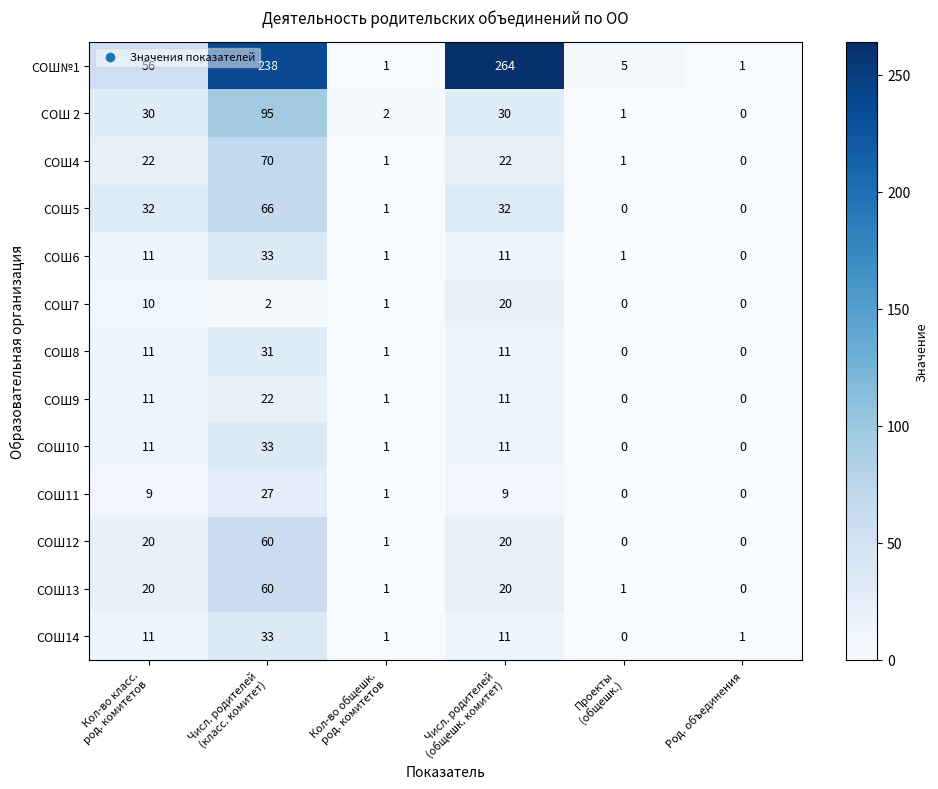

What is the difference between the second highest and second lowest values in the СОШ9 series?

11